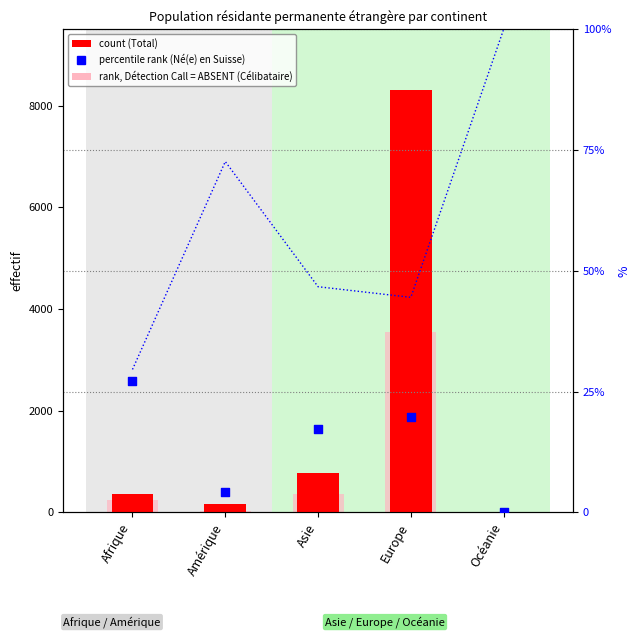

Which series contains the lowest Y value?

rank, Détection Call = ABSENT (Célibataire)